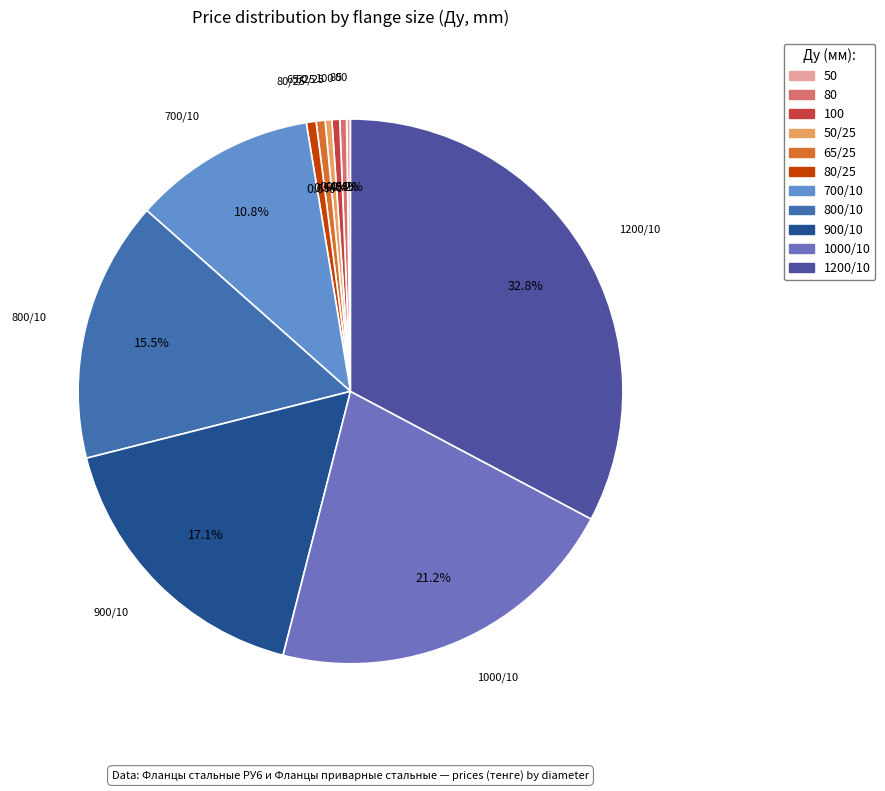

How many slices are in this pie chart?

11